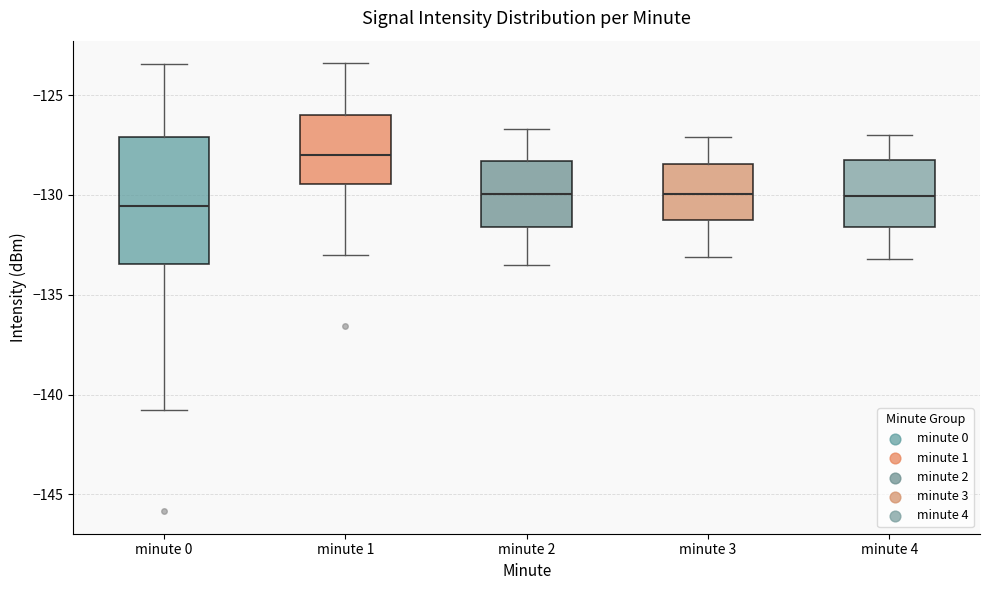

Reading left to right, read every box against the y-axis: the position of its median line, the range the box covers, and the ends of its whiskers. The values are not printed on the chart, so give them approximately, as read against the axis.

minute 0: median -130.5, box -133.5 to -127.0, whiskers -141.0 to -123.5
minute 1: median -128.0, box -129.5 to -126.0, whiskers -133.0 to -123.5
minute 2: median -130.0, box -131.5 to -128.5, whiskers -133.5 to -126.5
minute 3: median -130.0, box -131.5 to -128.5, whiskers -133.0 to -127.0
minute 4: median -130.0, box -131.5 to -128.5, whiskers -133.0 to -127.0